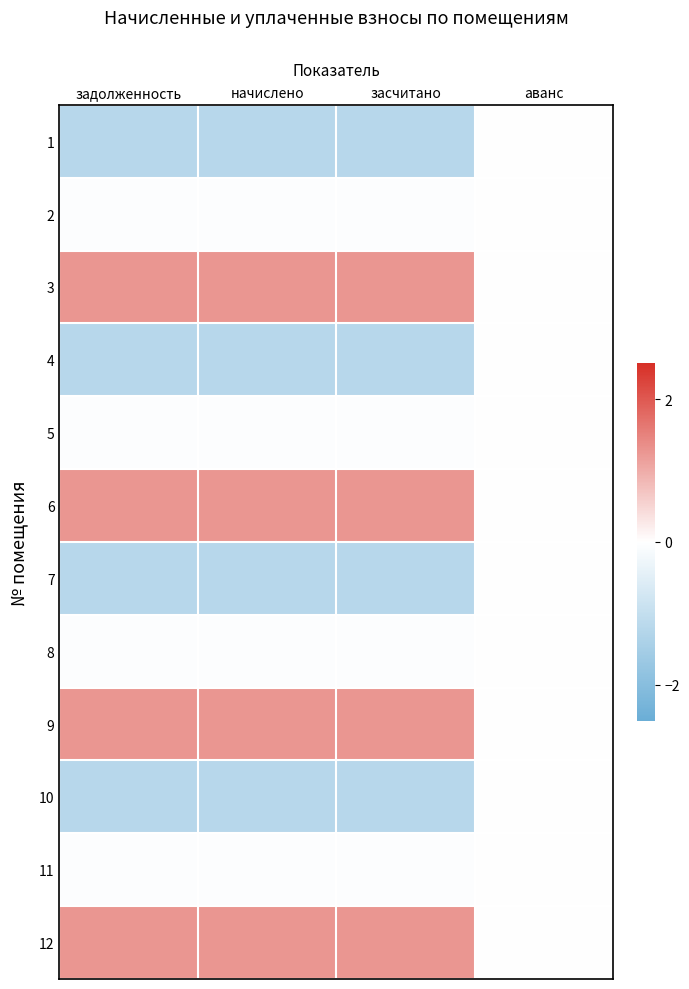

Reading left to right, what are all the values shown in this chart?

1: задолженность=-1.2	начислено=-1.2	засчитано=-1.2	аванс=0.0
2: задолженность=-0.1	начислено=-0.1	засчитано=-0.1	аванс=0.0
3: задолженность=1.3	начислено=1.3	засчитано=1.3	аванс=0.0
4: задолженность=-1.2	начислено=-1.2	засчитано=-1.2	аванс=0.0
5: задолженность=-0.1	начислено=-0.1	засчитано=-0.1	аванс=0.0
6: задолженность=1.3	начислено=1.3	засчитано=1.3	аванс=0.0
7: задолженность=-1.2	начислено=-1.2	засчитано=-1.2	аванс=0.0
8: задолженность=-0.1	начислено=-0.1	засчитано=-0.1	аванс=0.0
9: задолженность=1.3	начислено=1.3	засчитано=1.3	аванс=0.0
10: задолженность=-1.2	начислено=-1.2	засчитано=-1.2	аванс=0.0
11: задолженность=-0.1	начислено=-0.1	засчитано=-0.1	аванс=0.0
12: задолженность=1.3	начислено=1.3	засчитано=1.3	аванс=0.0